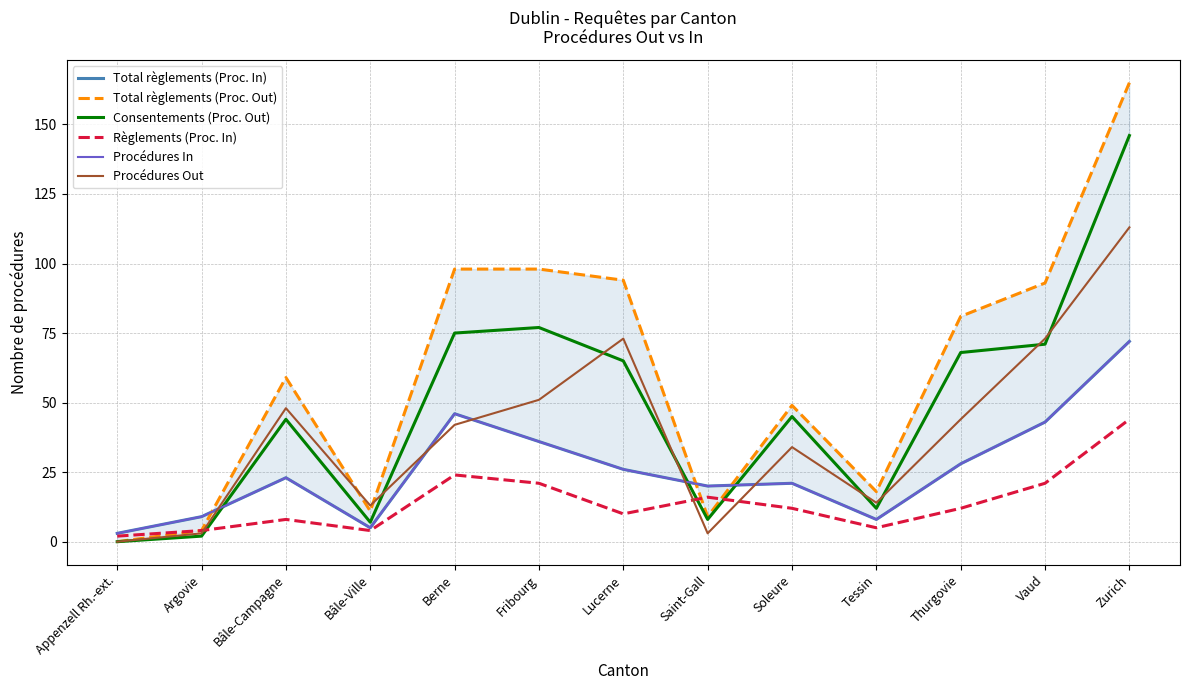

True or false: Total règlements (Proc. Out) has a value of 5 at Bâle-Ville.

False